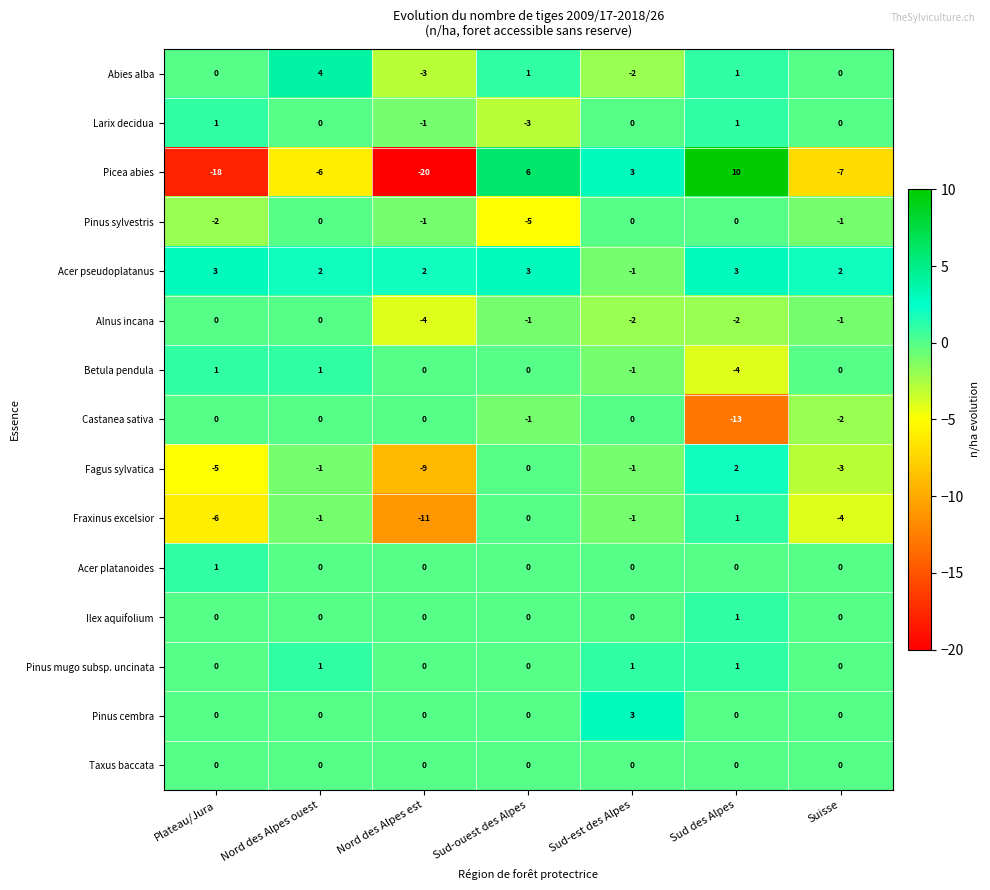

What is the difference between the highest and lowest values at Plateau/Jura?

21